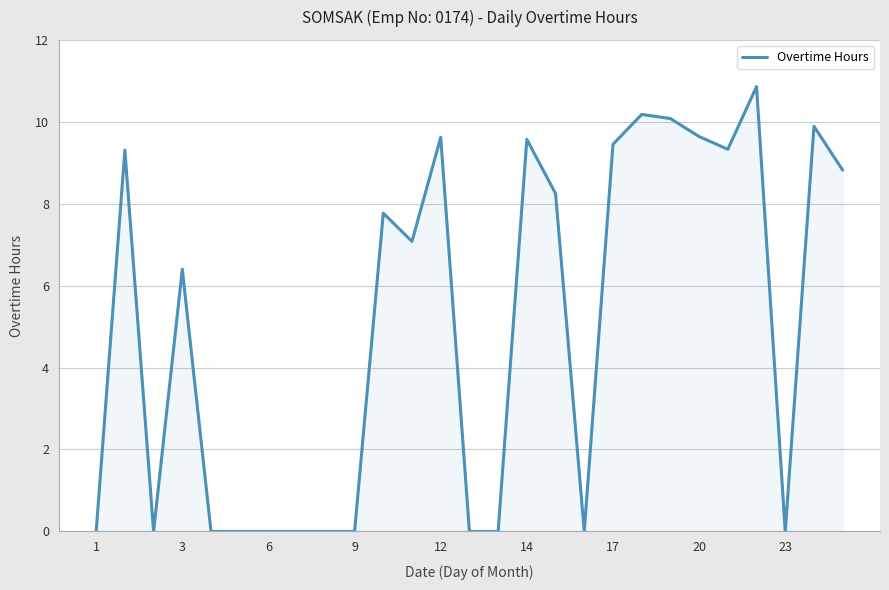

What is the difference between the maximum and minimum values?

10.9